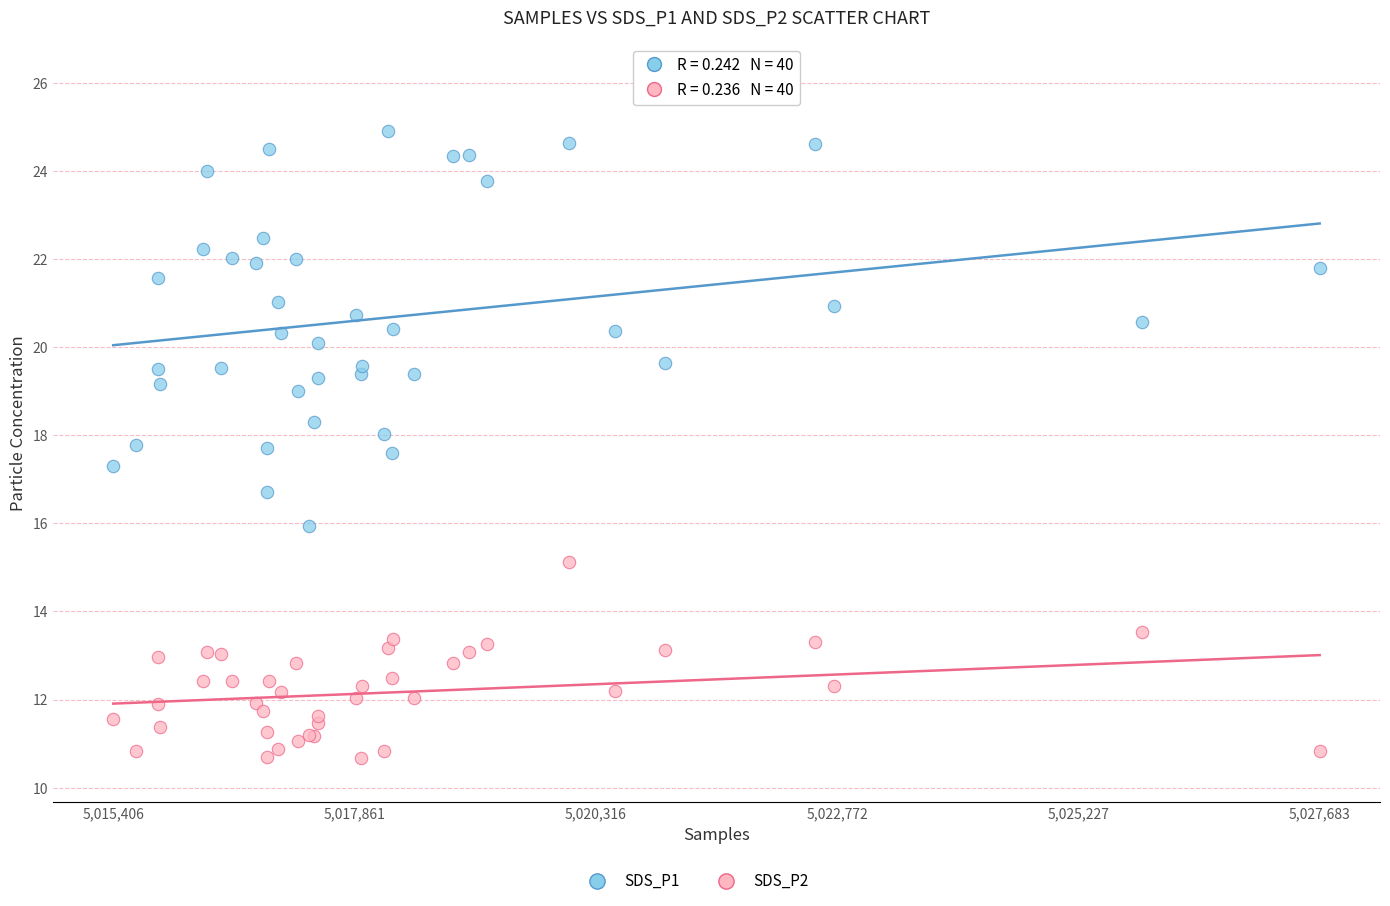

Which series reaches the minimum Y coordinate?

SDS_P2